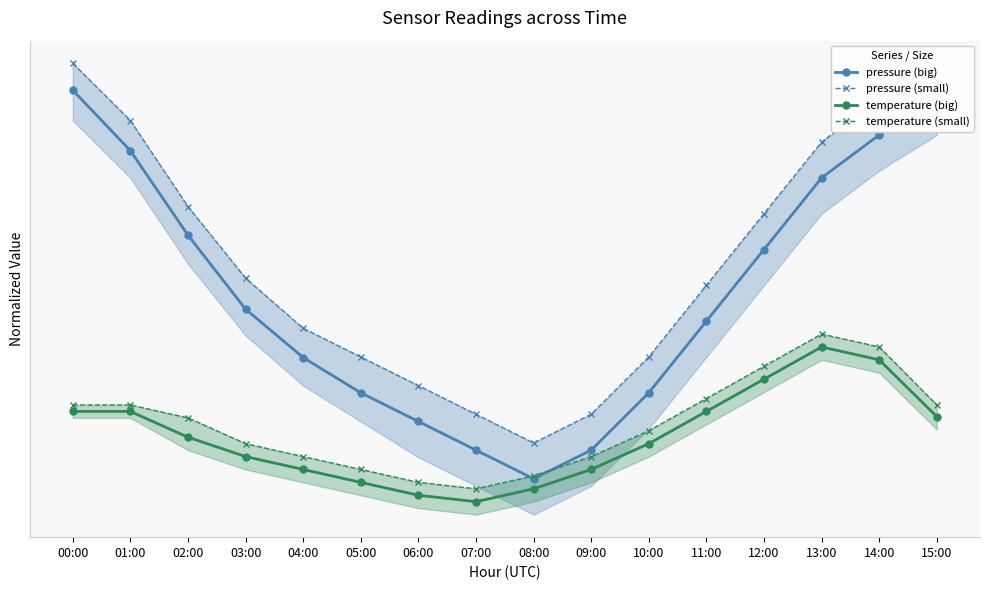

At which category does the chart reach its peak across all series?

00:00